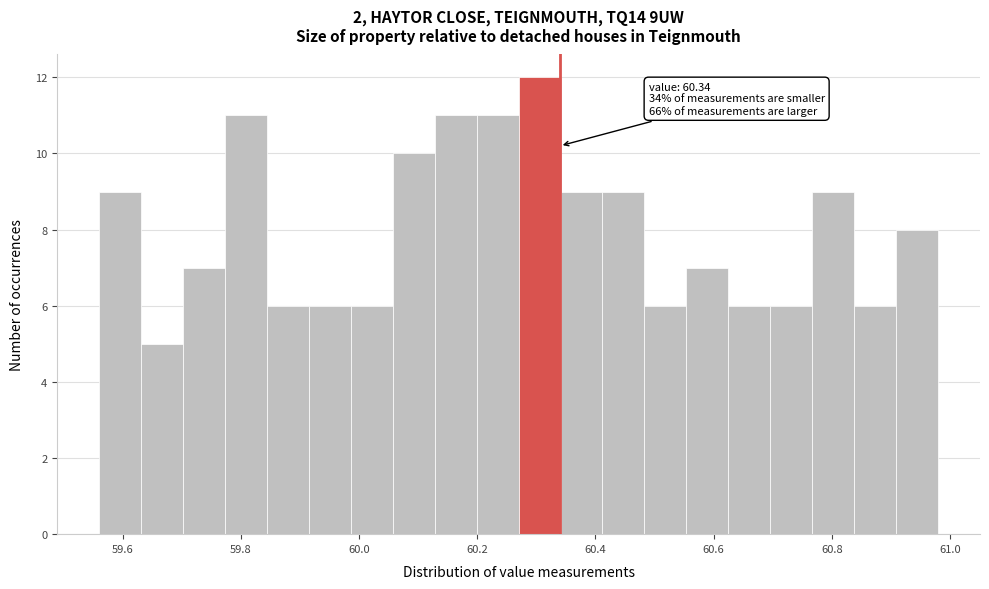

Read against the x-axis, roughly where is the centre of the tallest bar?

60.30